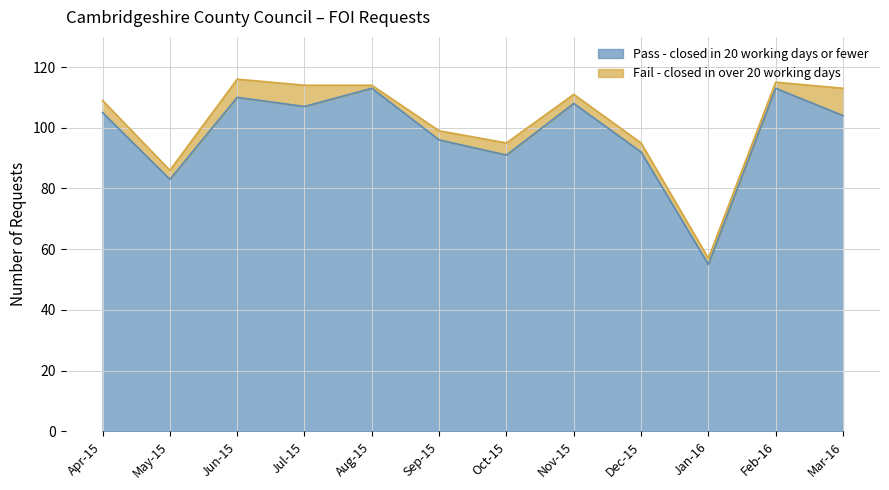

Does the chart have visible grid lines?

Yes